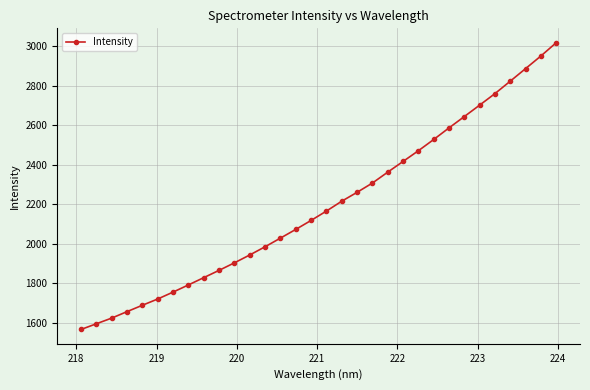

What is the value of the 24th point from the left?

2528.4